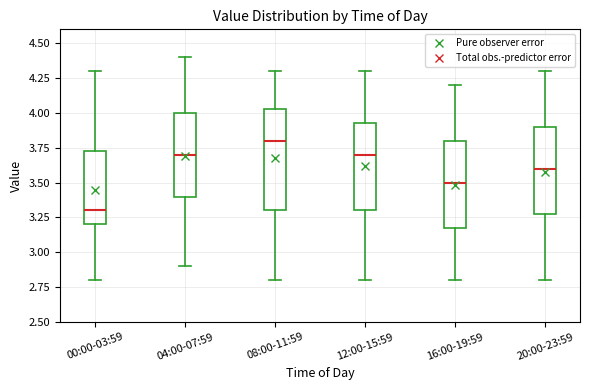

Where does the median line of the box for 12:00-15:59 sit on the y-axis? The values are not printed on the chart, so give them approximately, as read against the axis.

3.70